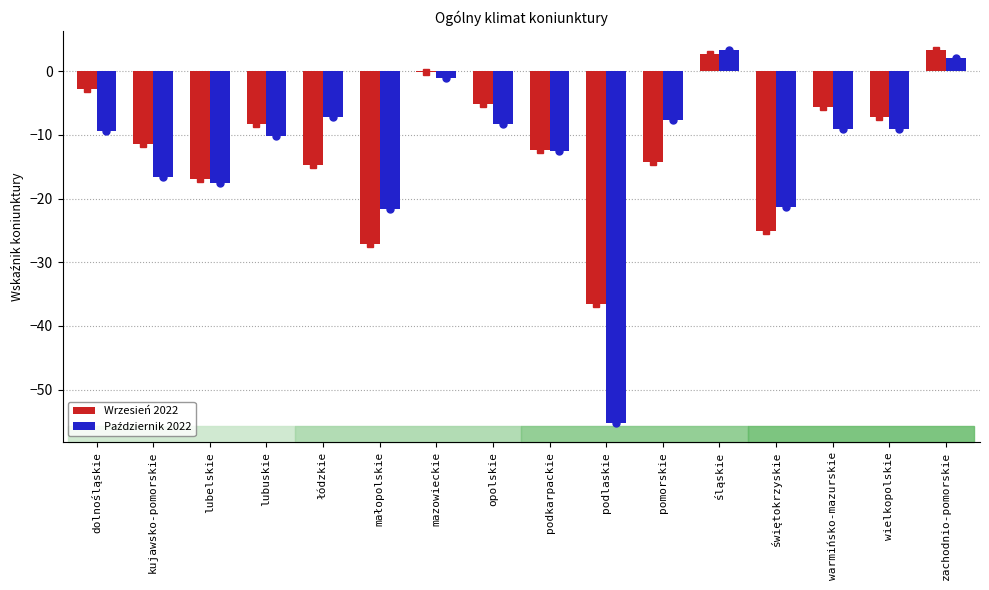

What is the highest value of the Wrzesień 2022 series?

3.4